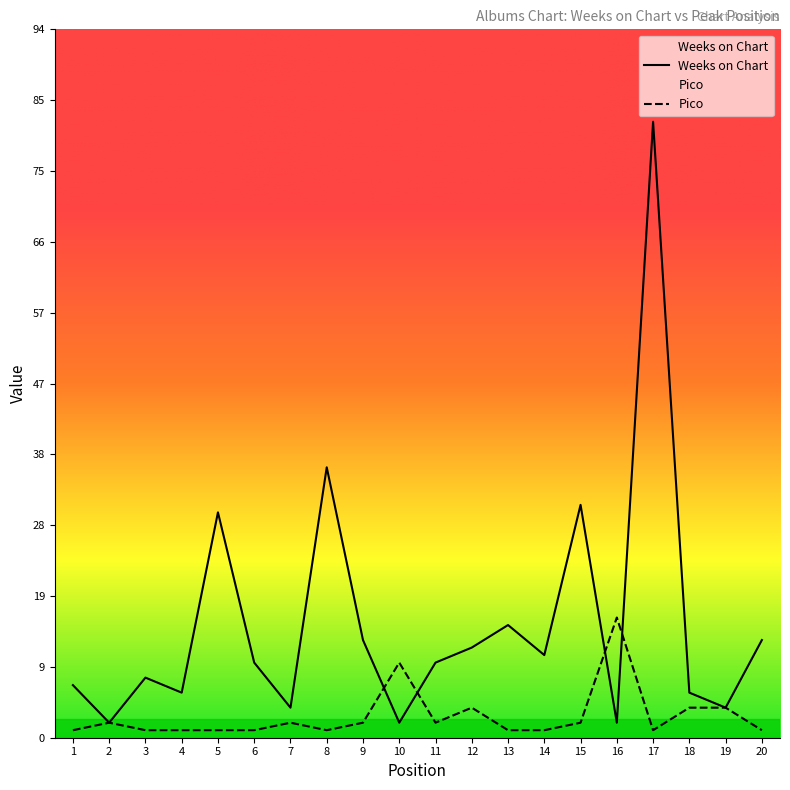

The value of Weeks on Chart at 1 is 3. True or false?

False